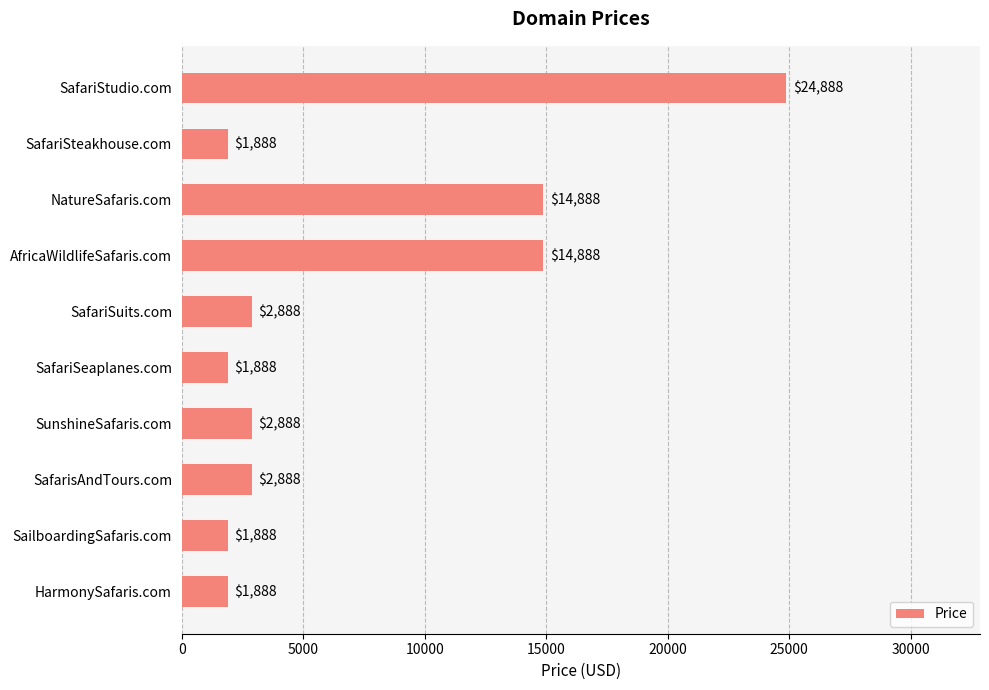

Reading top to bottom, extract all data points from this chart.

SafariStudio.com=24888	SafariSteakhouse.com=1888	NatureSafaris.com=14888	AfricaWildlifeSafaris.com=14888	SafariSuits.com=2888	SafariSeaplanes.com=1888	SunshineSafaris.com=2888	SafarisAndTours.com=2888	SailboardingSafaris.com=1888	HarmonySafaris.com=1888